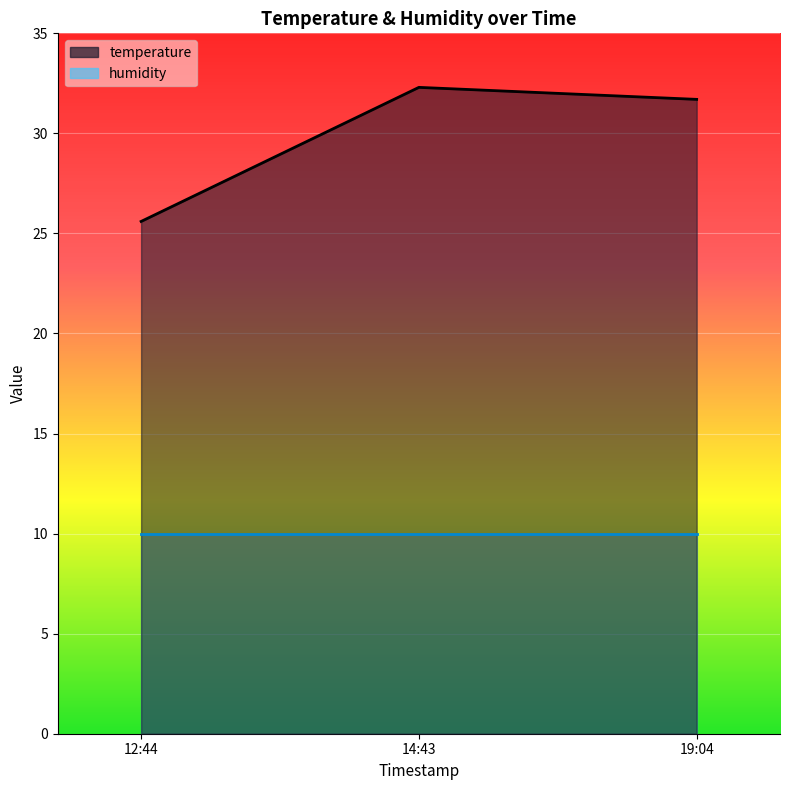

What is the difference between the highest and lowest values at 19:04?

21.7